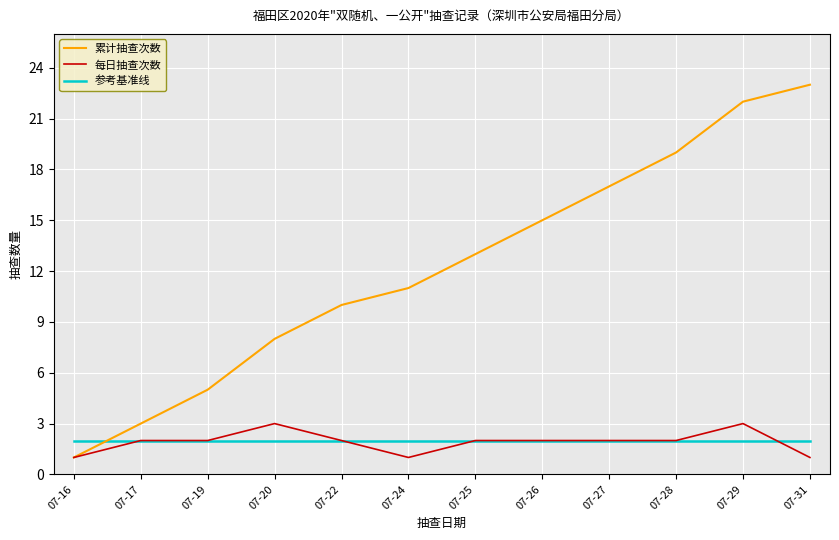

Which series has the widest spread of values?

累计抽查次数